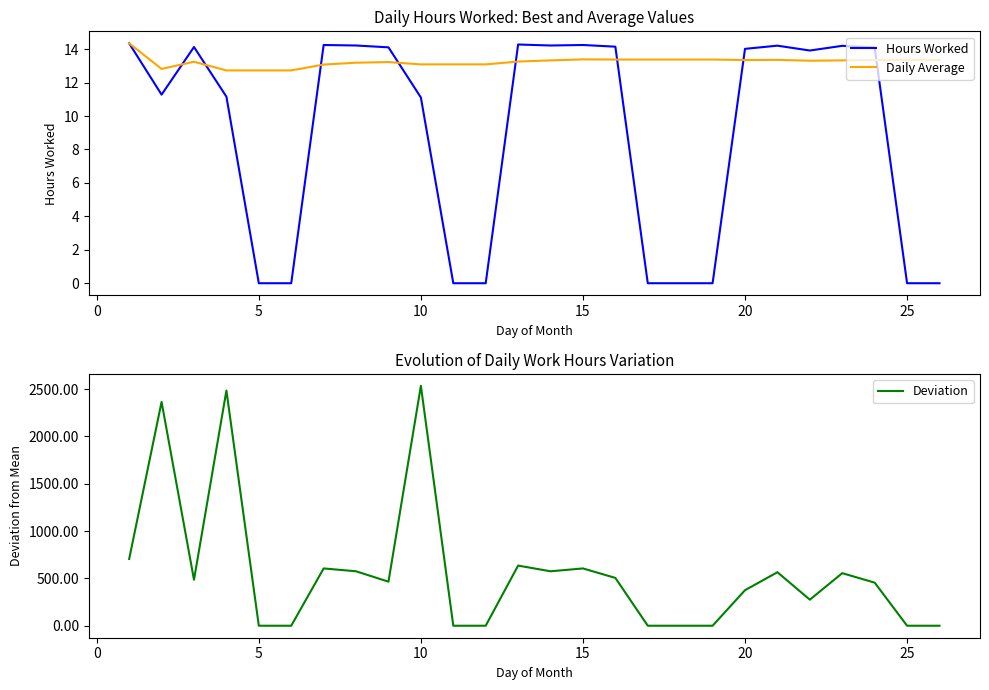

At how many categories does at least one series exceed 430?

15